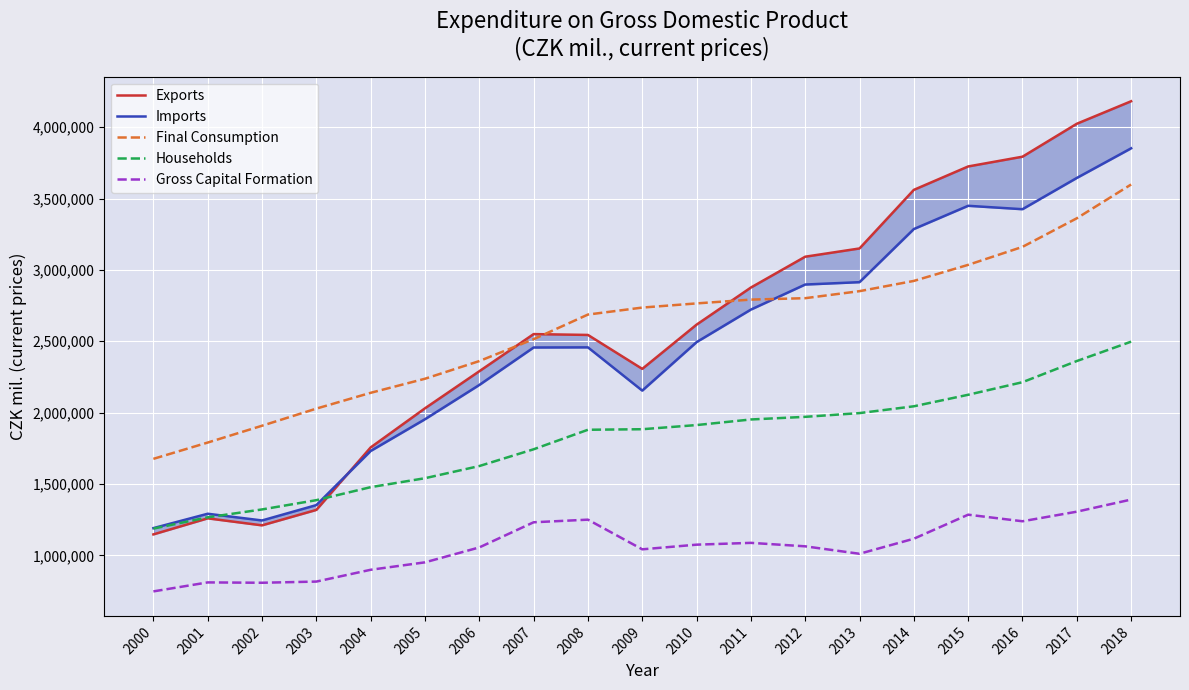

Reading right to left, list all the values displayed in this chart.

Exports: 4181698	4023988	3793204	3724850	3560847	3150270	3092438	2876356	2616396	2306533	2544303	2550182	2289863	2030198	1756019	1318275	1210069	1259189	1146684
Imports: 3851854	3644268	3425279	3449161	3286299	2914065	2897453	2721890	2493878	2154197	2457225	2456290	2193609	1953516	1731135	1352015	1244332	1291398	1190668
Final Consumption: 3598426	3361670	3161351	3035307	2922816	2851036	2801813	2791888	2765219	2735997	2687075	2514612	2361158	2237348	2138765	2028013	1908045	1790236	1676060
Households: 2497062	2361342	2213076	2125028	2044283	1996648	1970389	1951963	1912766	1883654	1879868	1743070	1625589	1540391	1477671	1386577	1321565	1266287	1187233
Gross Capital Formation: 1390739	1305877	1238714	1284787	1116425	1010887	1063114	1087401	1074727	1042076	1249964	1231613	1055386	950901	898795	816109	807862	810282	747317